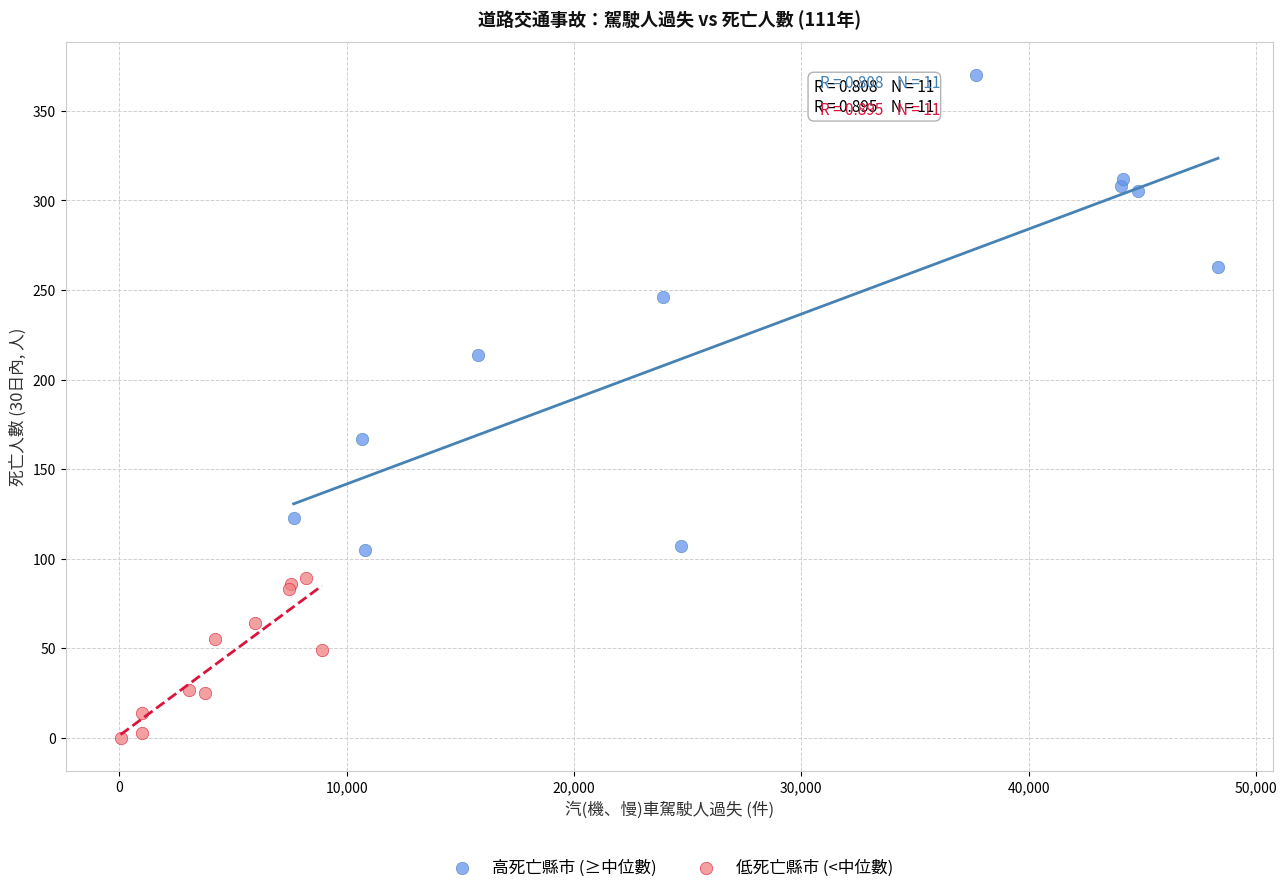

Which series has the largest Y range (max minus min)?

高死亡縣市 (≥中位數)